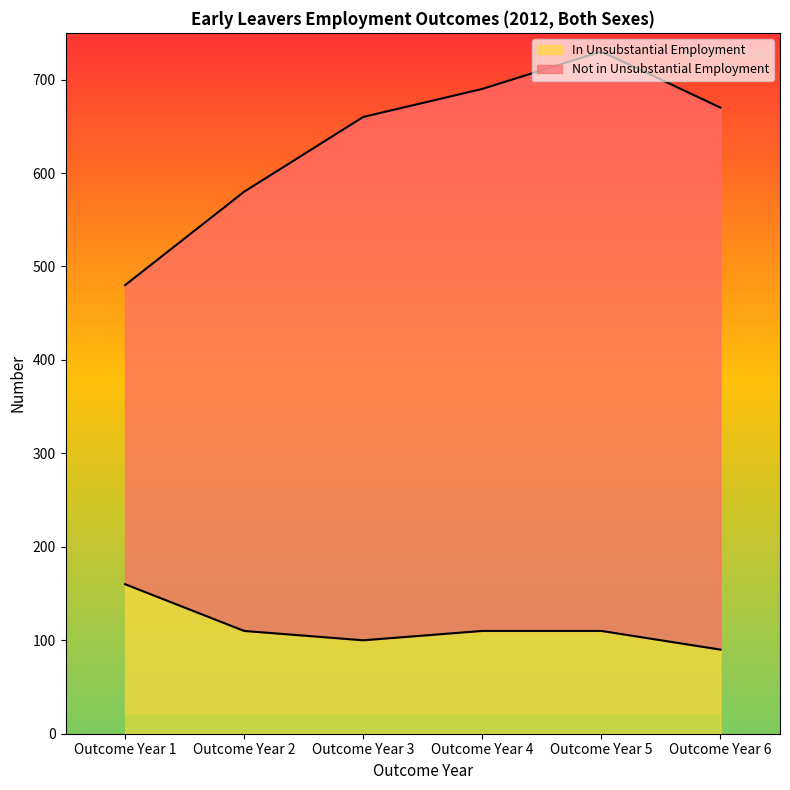

Reading left to right, what are all the values shown in this chart?

Not in Unsubstantial Employment: Outcome Year 1=480	Outcome Year 2=580	Outcome Year 3=660	Outcome Year 4=690	Outcome Year 5=730	Outcome Year 6=670
In Unsubstantial Employment: Outcome Year 1=160	Outcome Year 2=110	Outcome Year 3=100	Outcome Year 4=110	Outcome Year 5=110	Outcome Year 6=90